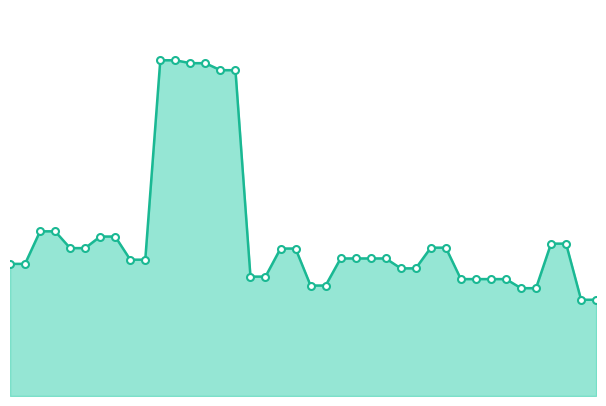

Is this an area chart (filled region under the line)?

Yes